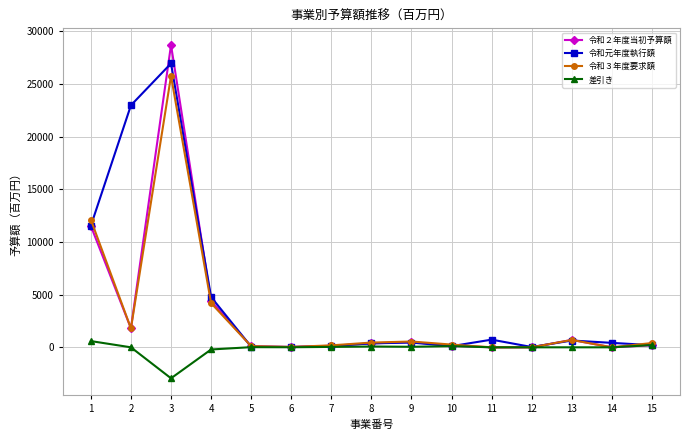

Which series has the largest total across all categories?

令和元年度執行額